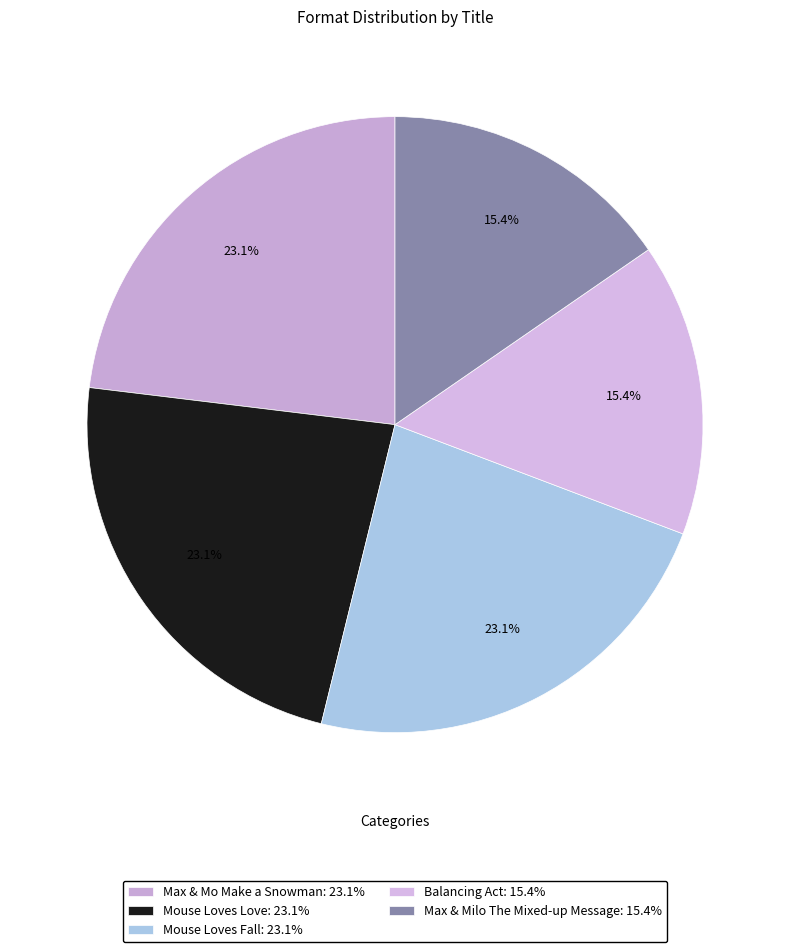

What percentage is the Max & Mo Make a Snowman slice, to the nearest percent?

23%